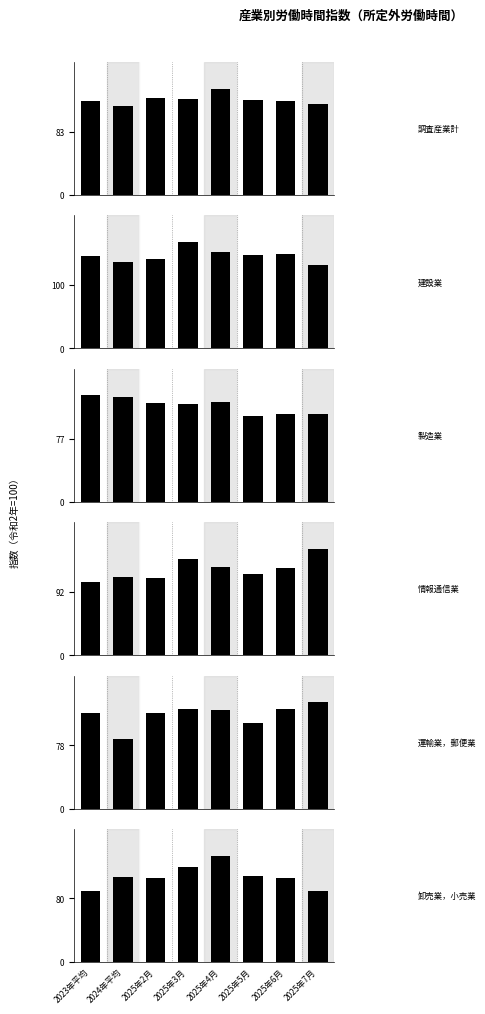

Between 2025年6月 and 2024年平均, which is larger?

2025年6月